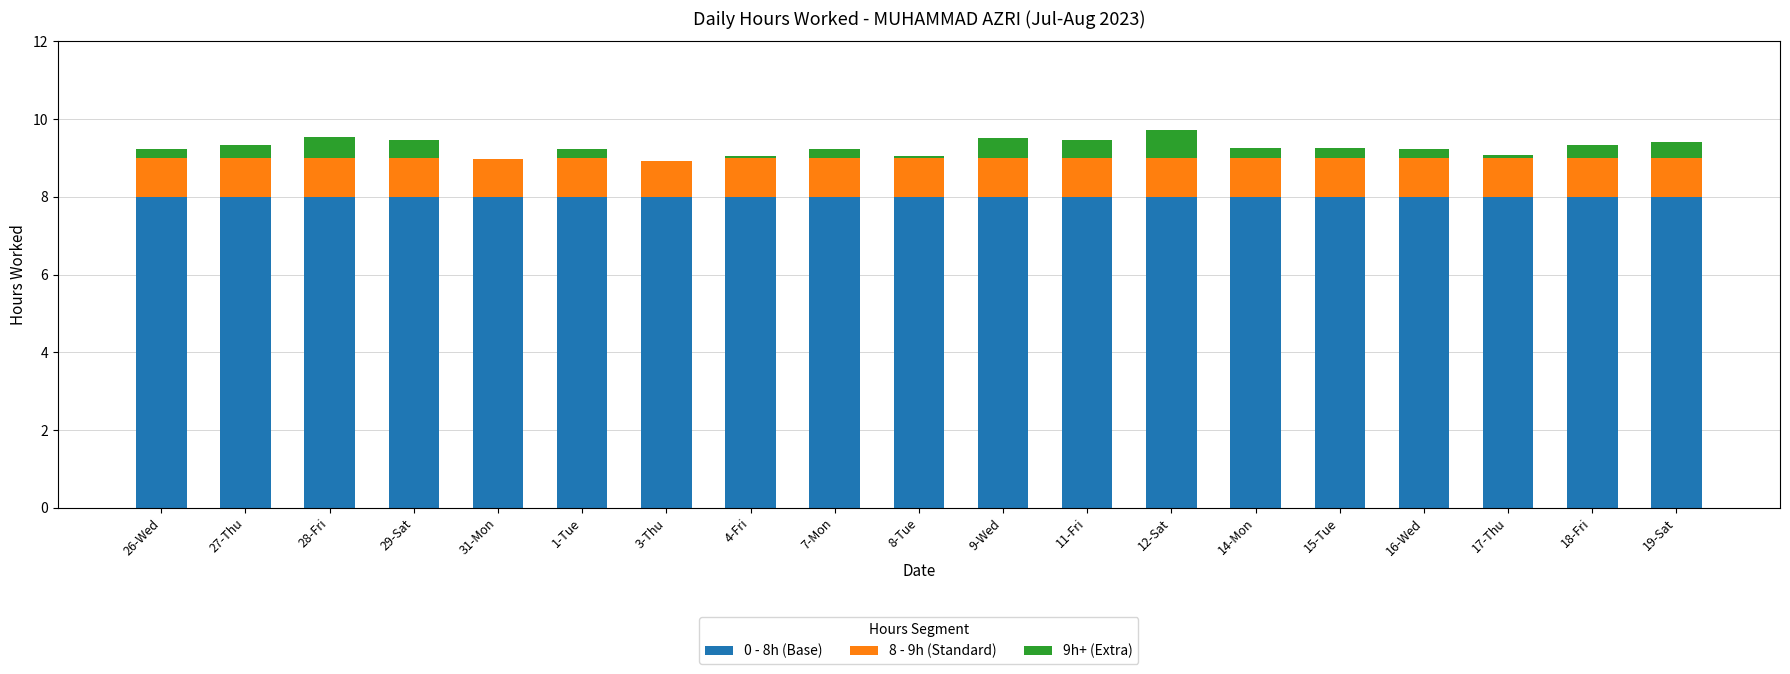

True or false: 0 - 8h (Base) has a value of 8.0 at 19-Sat.

True